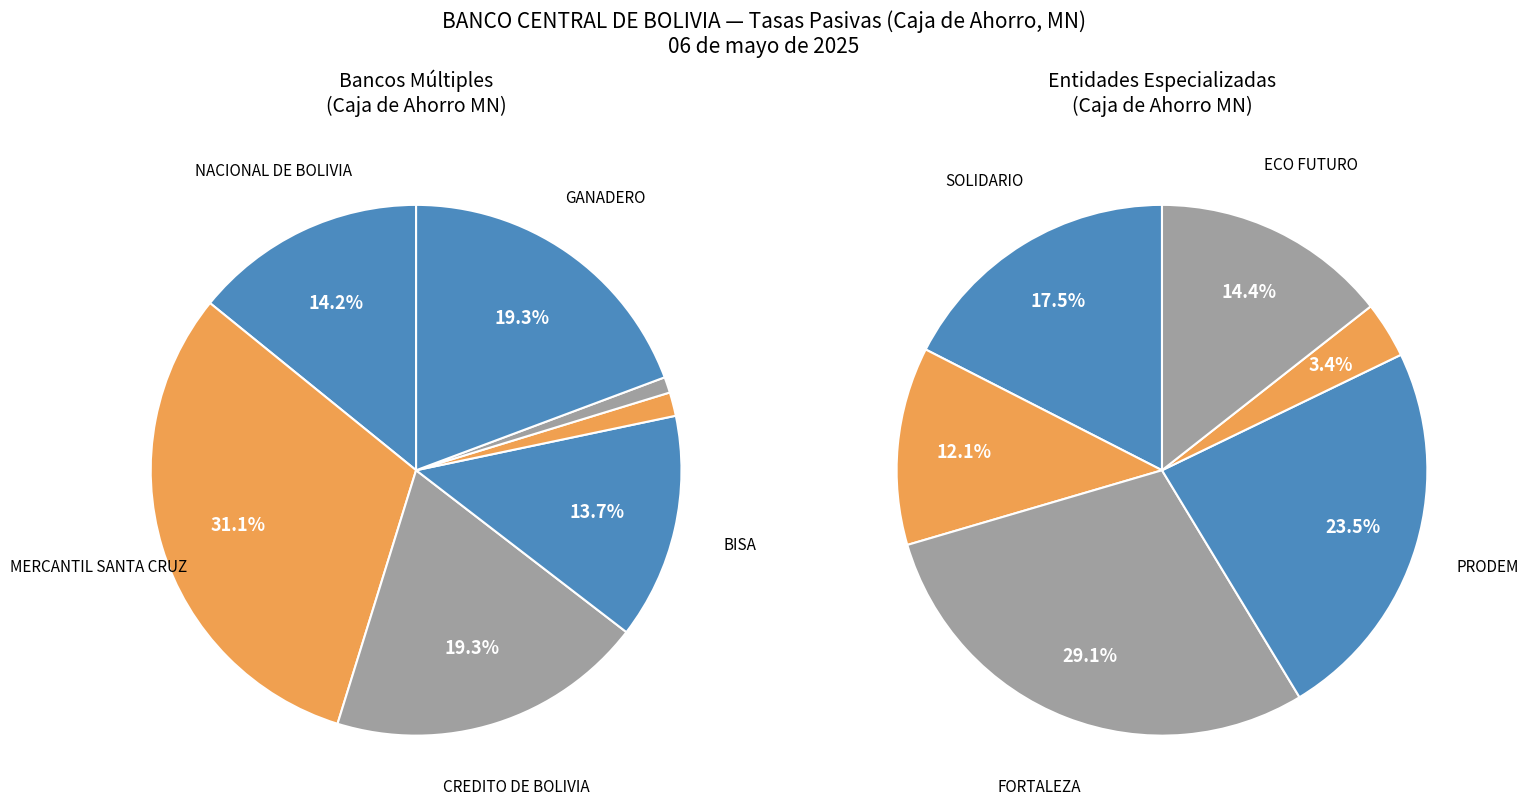

Which has a higher value, UNION or NACIONAL DE BOLIVIA?

NACIONAL DE BOLIVIA